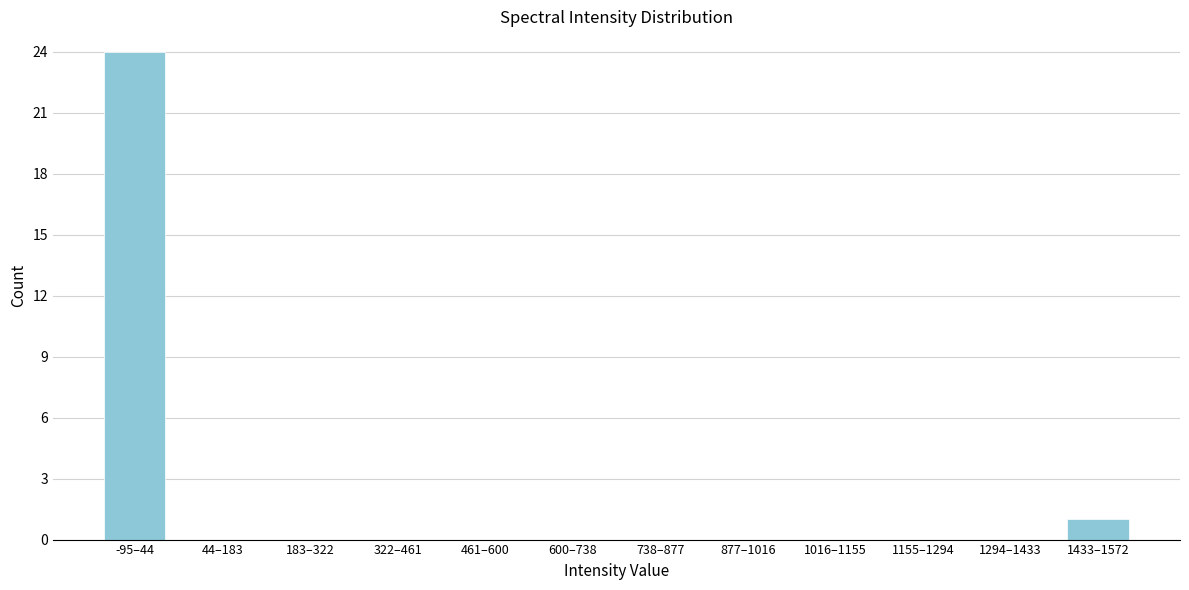

Reading right to left, what are all the values shown in this chart?

1433–1572=1	1294–1433=0	1155–1294=0	1016–1155=0	877–1016=0	738–877=0	600–738=0	461–600=0	322–461=0	183–322=0	44–183=0	-95–44=24